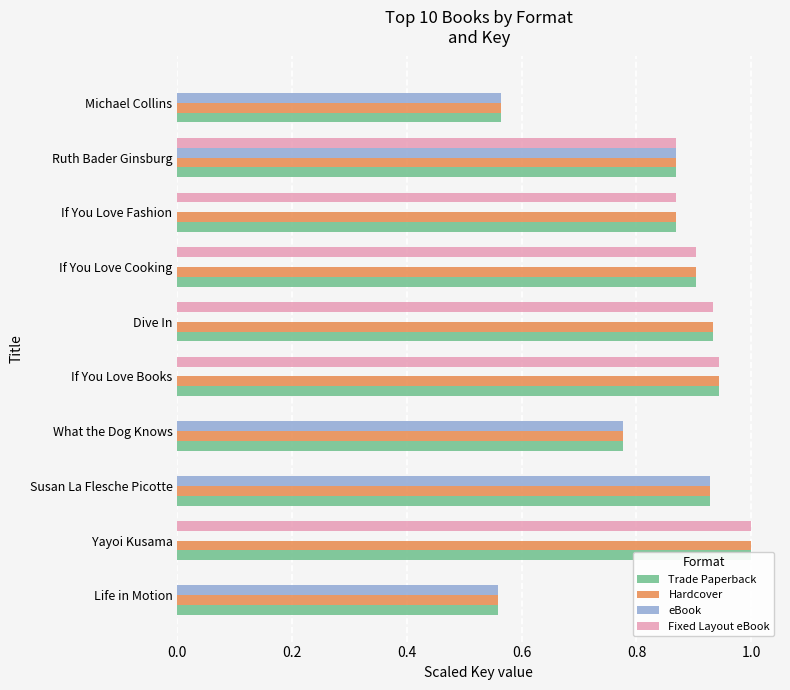

Reading left to right, what are all the values shown in this chart?

Trade Paperback: 0.6	1.0	0.9	0.8	0.9	0.9	0.9	0.9	0.9	0.6
Hardcover: 0.6	1.0	0.9	0.8	0.9	0.9	0.9	0.9	0.9	0.6
eBook: 0.6	0.0	0.9	0.8	0.0	0.0	0.0	0.0	0.9	0.6
Fixed Layout eBook: 0.0	1.0	0.0	0.0	0.9	0.9	0.9	0.9	0.9	0.0